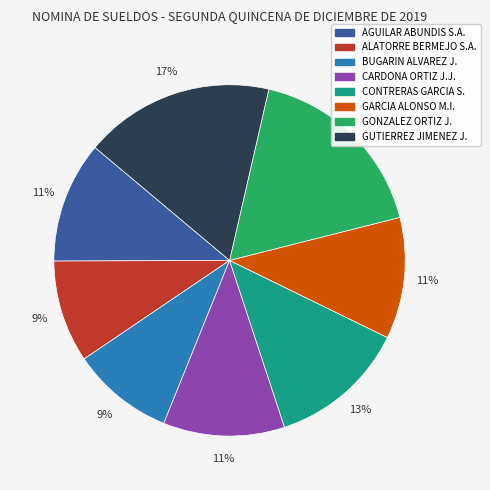

Does any single category account for the majority?

No